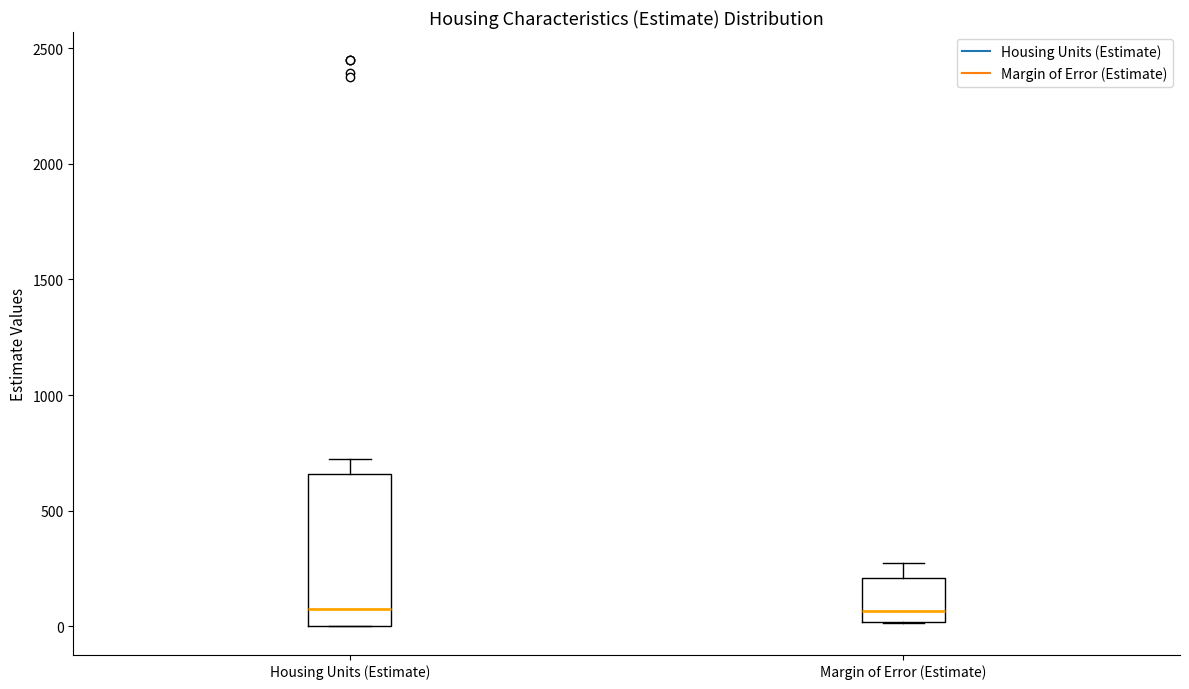

Comparing the boxes themselves (not the whiskers), which one is the tallest?

Housing Units (Estimate)